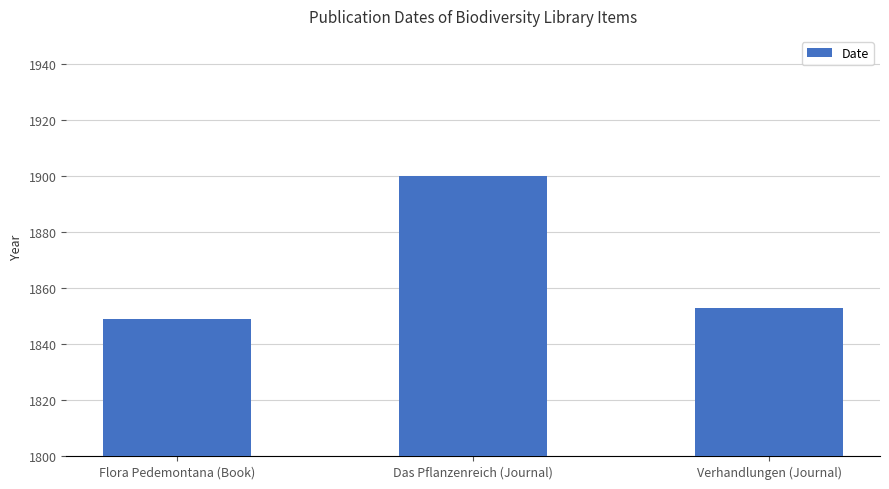

Is it true that the value at Das Pflanzenreich (Journal) is 1900?

True